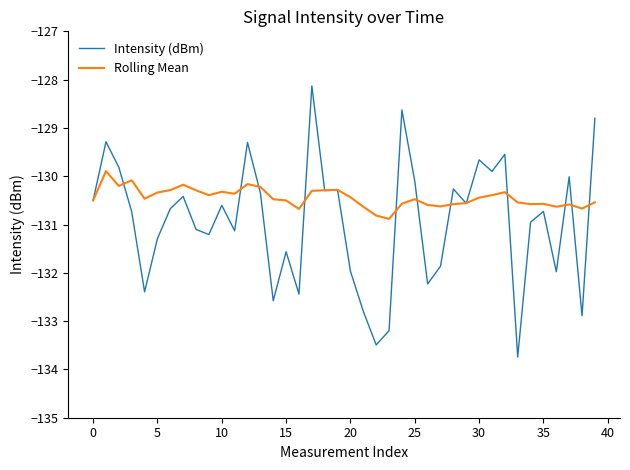

List the series in order of their peak value, highest first.

Intensity (dBm), Rolling Mean